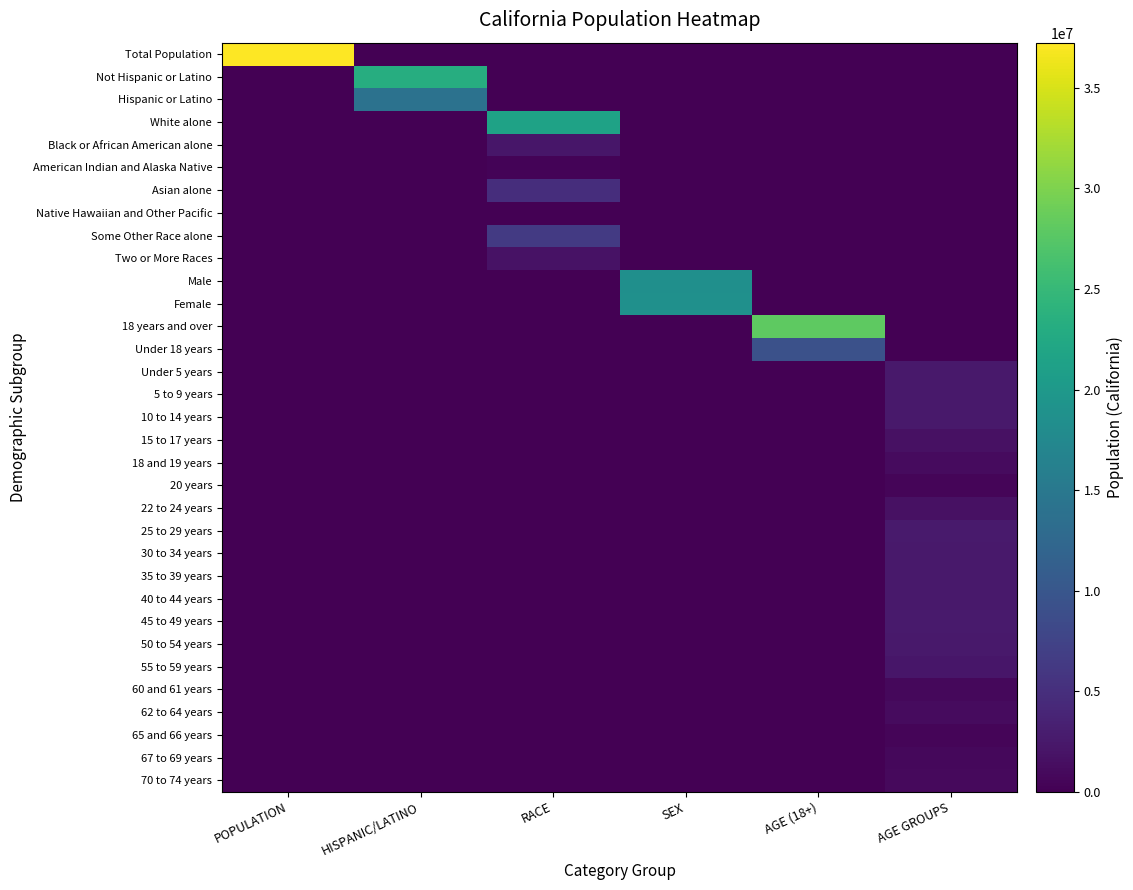

At which category is the sum across all series the highest?

POPULATION